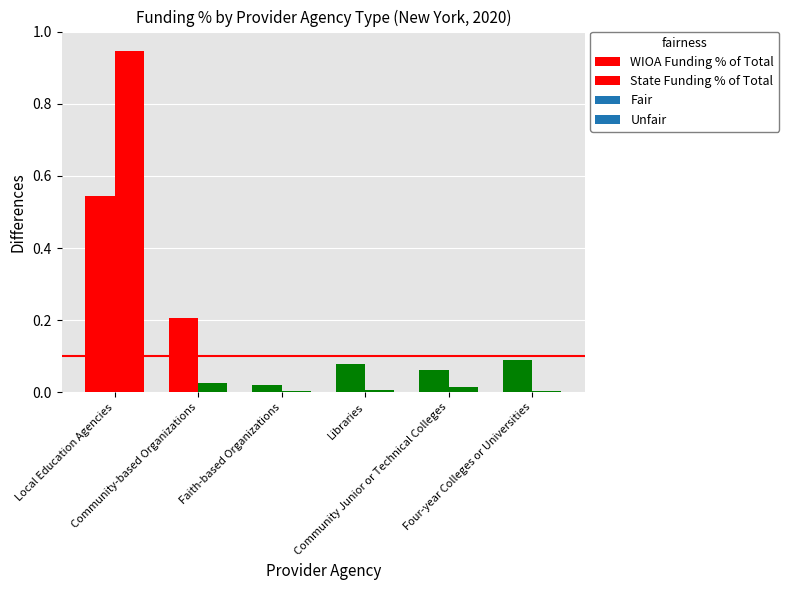

Which series has the largest total across all categories?

WIOA Funding % of Total